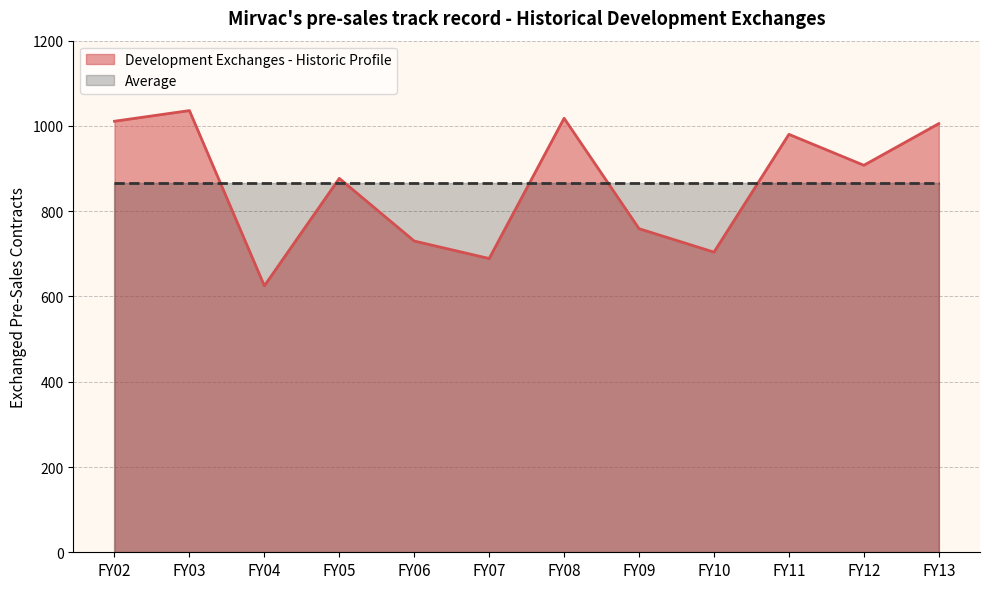

Reading right to left, transcribe all the data shown in this chart.

1005.4	907.7	980.3	704.0	759.0	1018.0	689.0	730.0	877.0	625.0	1036.0	1011.0